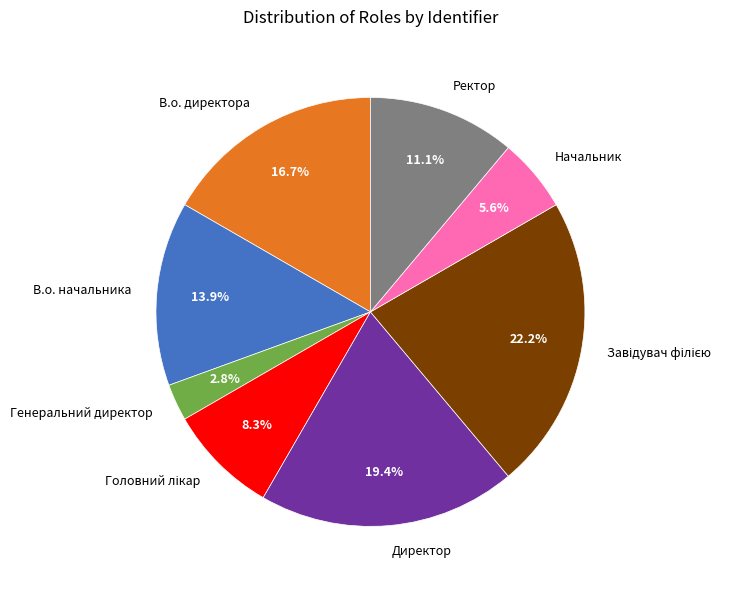

How much of the chart is everything except В.о. начальника?

86.1%